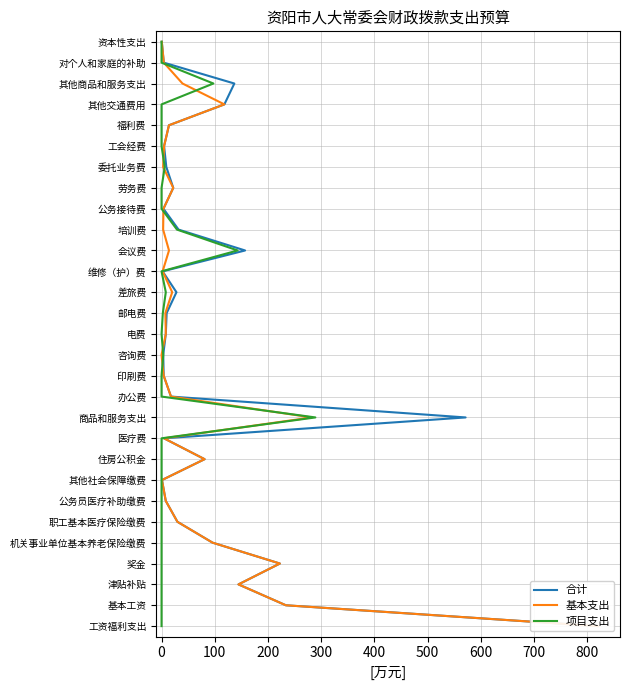

What are all the series names shown in the legend?

合计, 基本支出, 项目支出